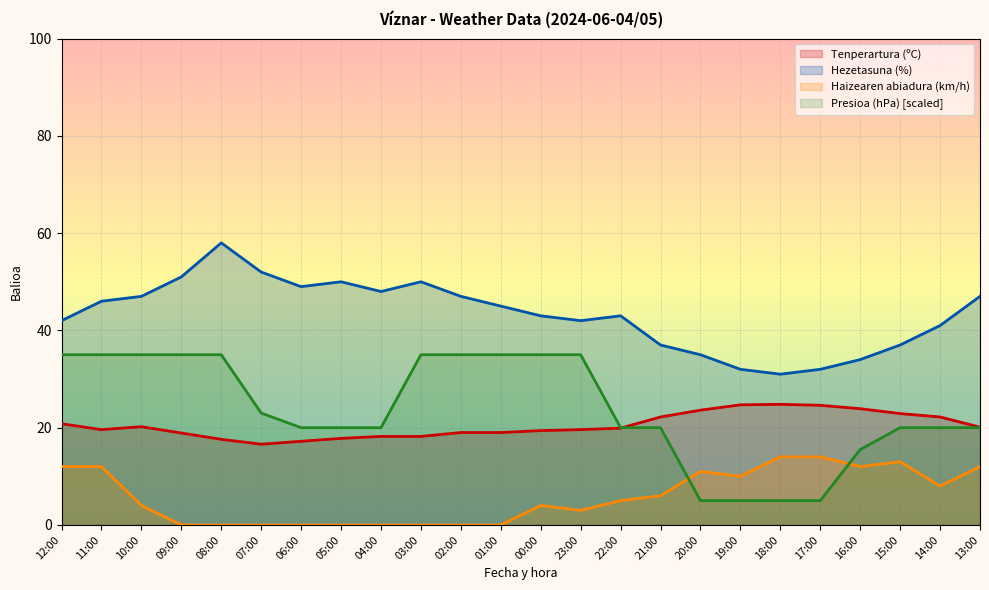

How many lines are shown in the chart?

4